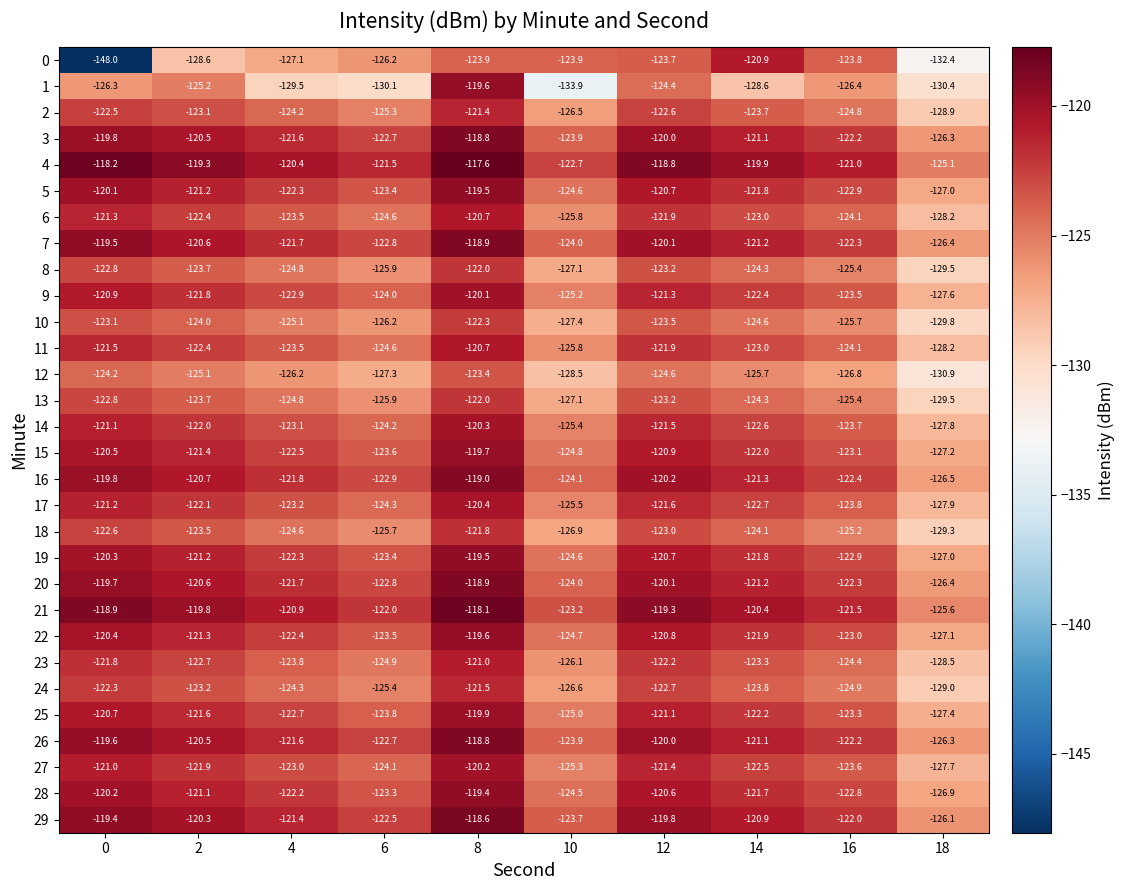

Which series has the largest total across all categories?

4